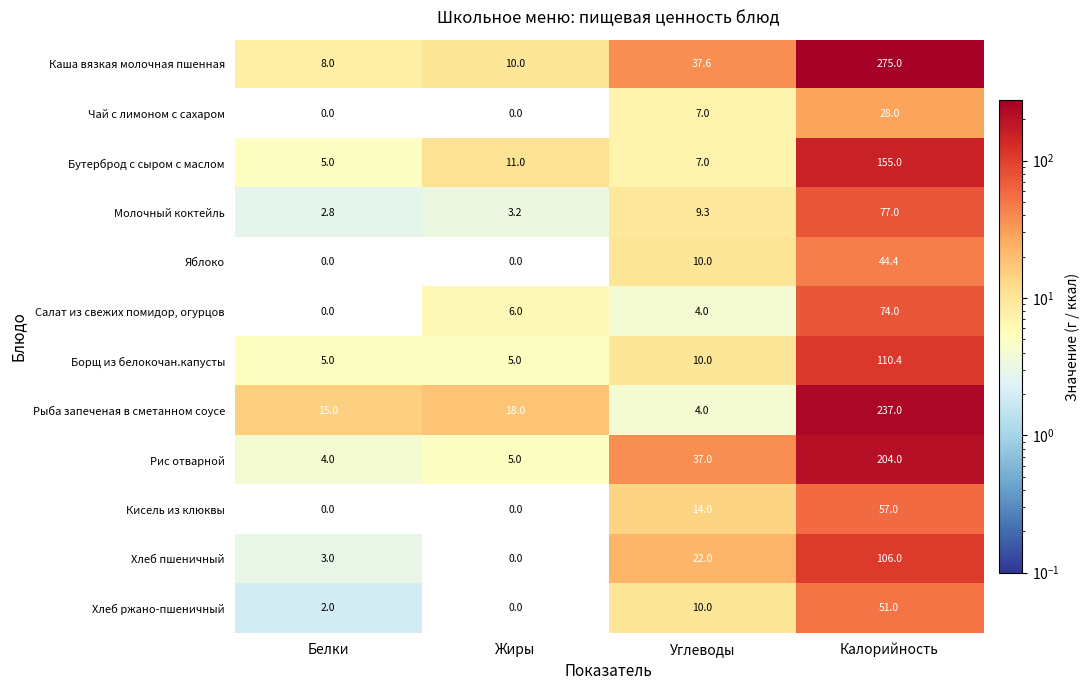

What is the average value of the Чай с лимоном с сахаром series?

8.8